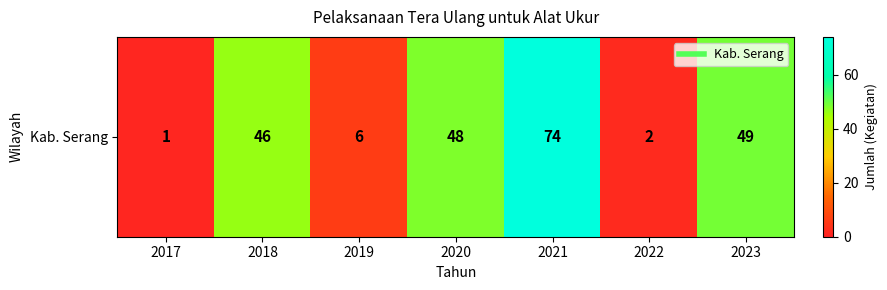

Where does the data first go above 46?

2020